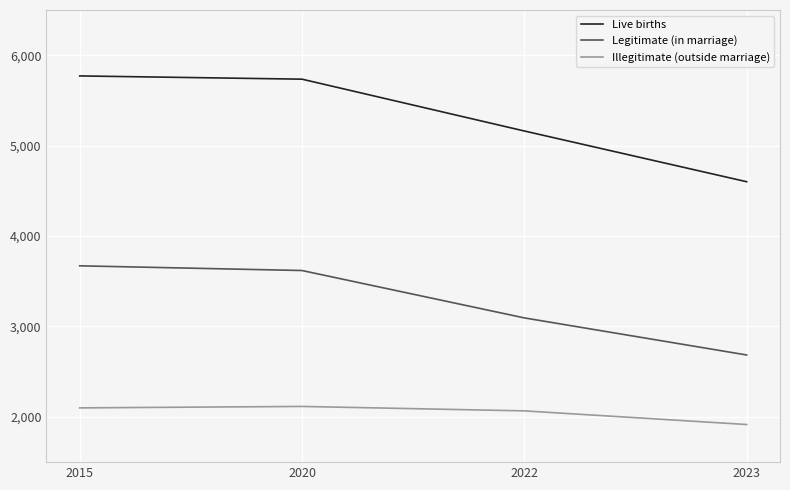

True or false: Illegitimate (outside marriage) has a value of 813 at 2015.

False